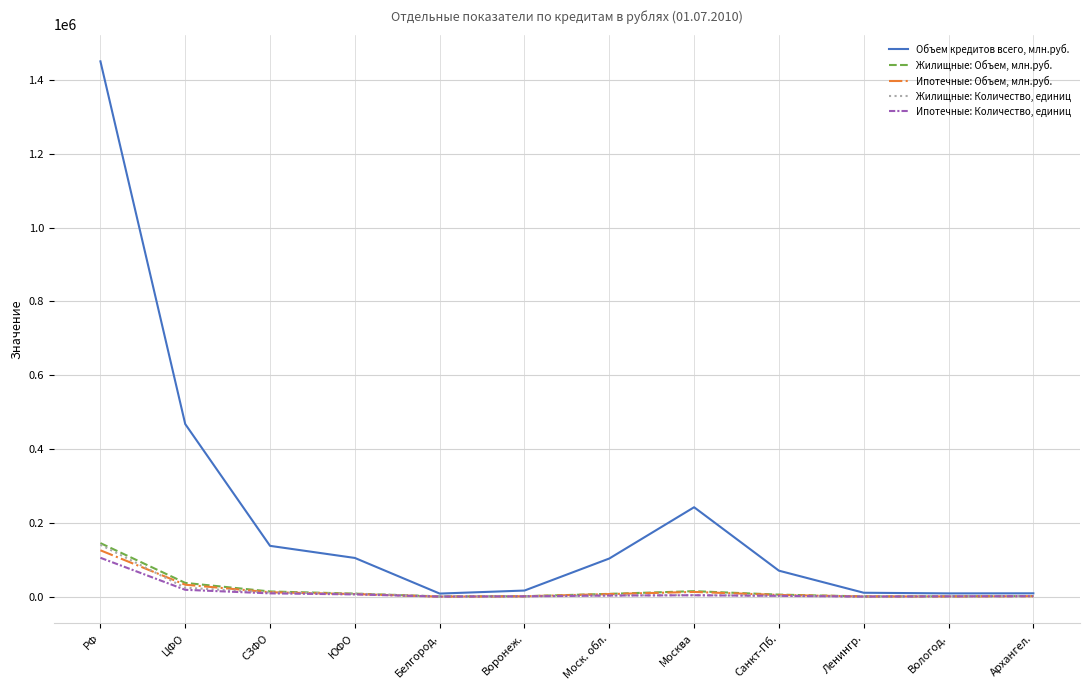

What is the greatest value displayed?

1450396